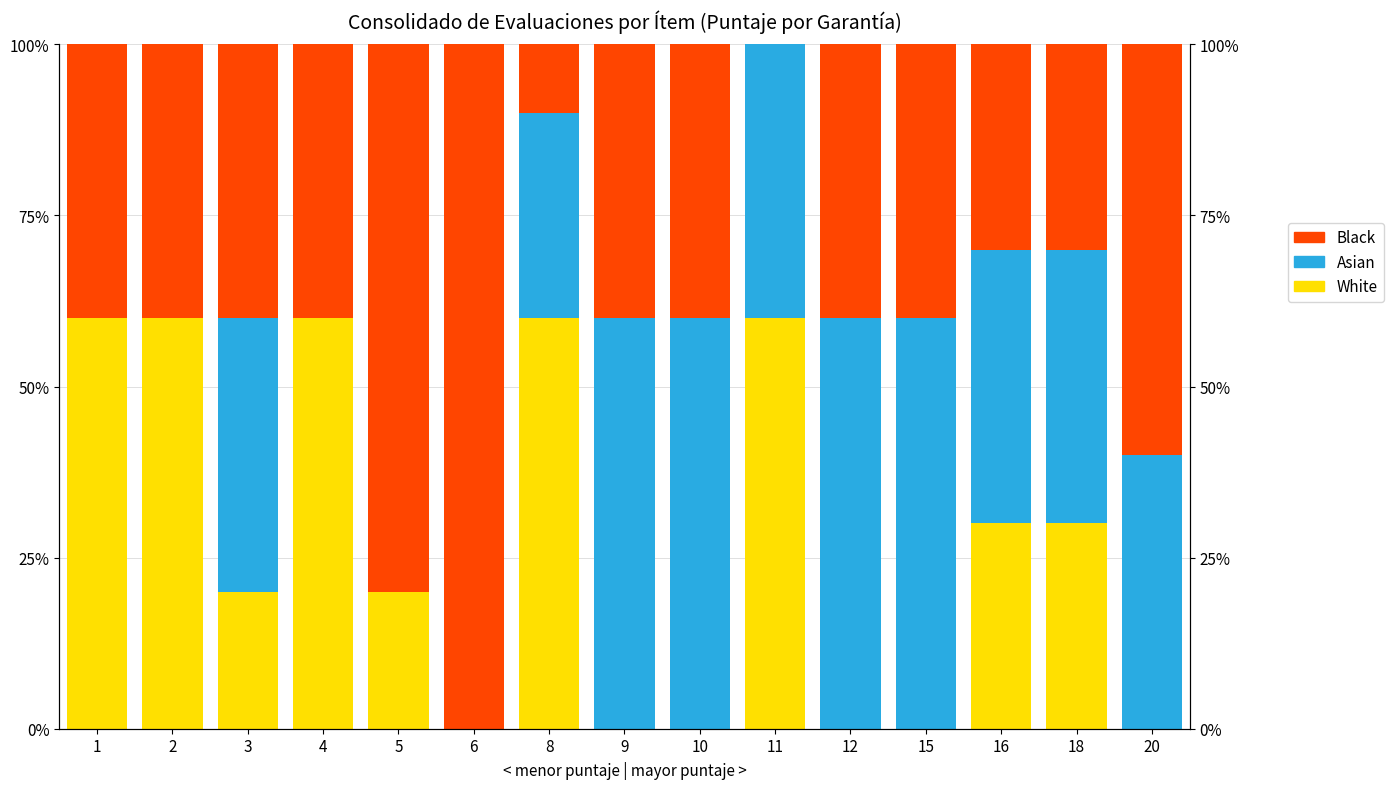

Between 10 and 15, which series saw the biggest shift?

White